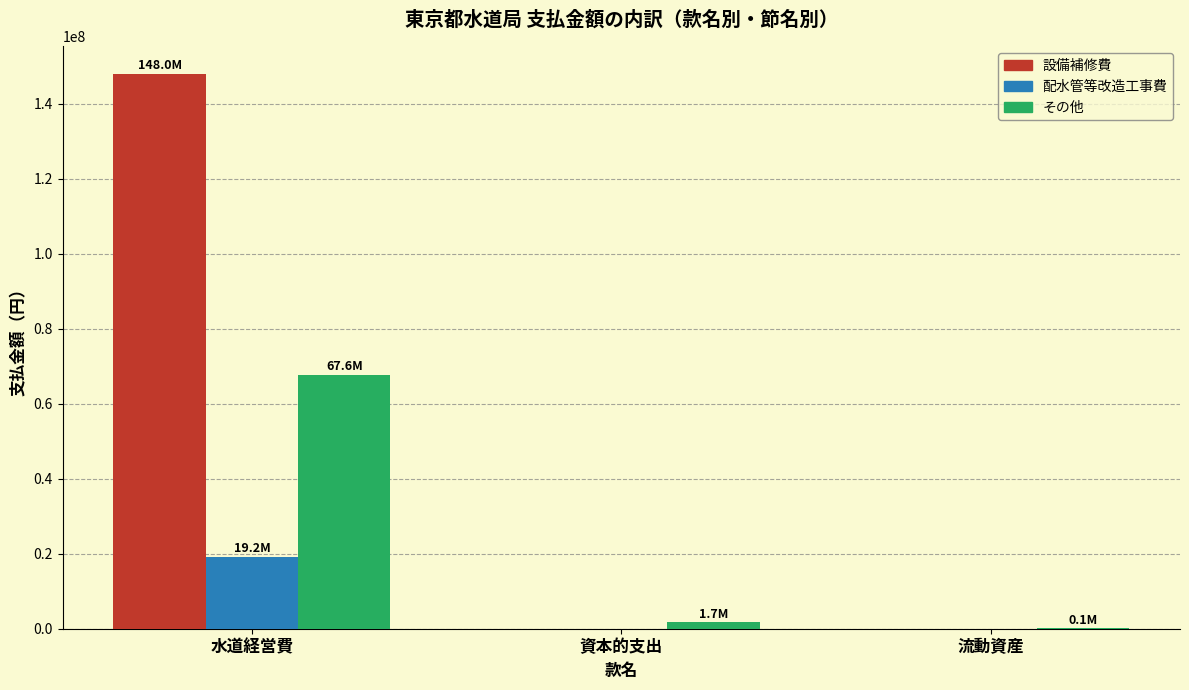

How many distinct data groups are displayed?

3